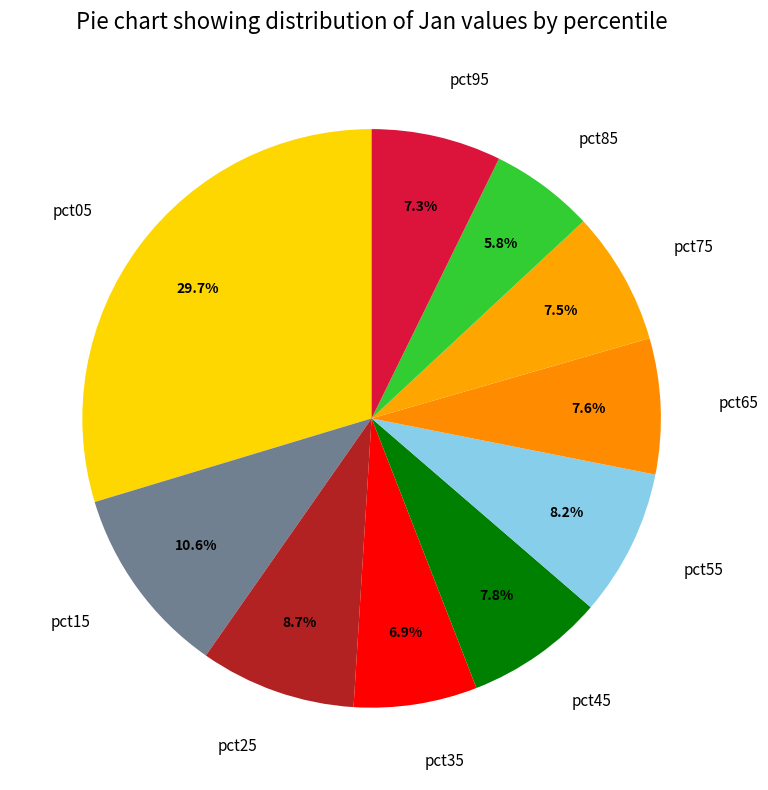

Is there any slice that represents more than half of the pie?

No